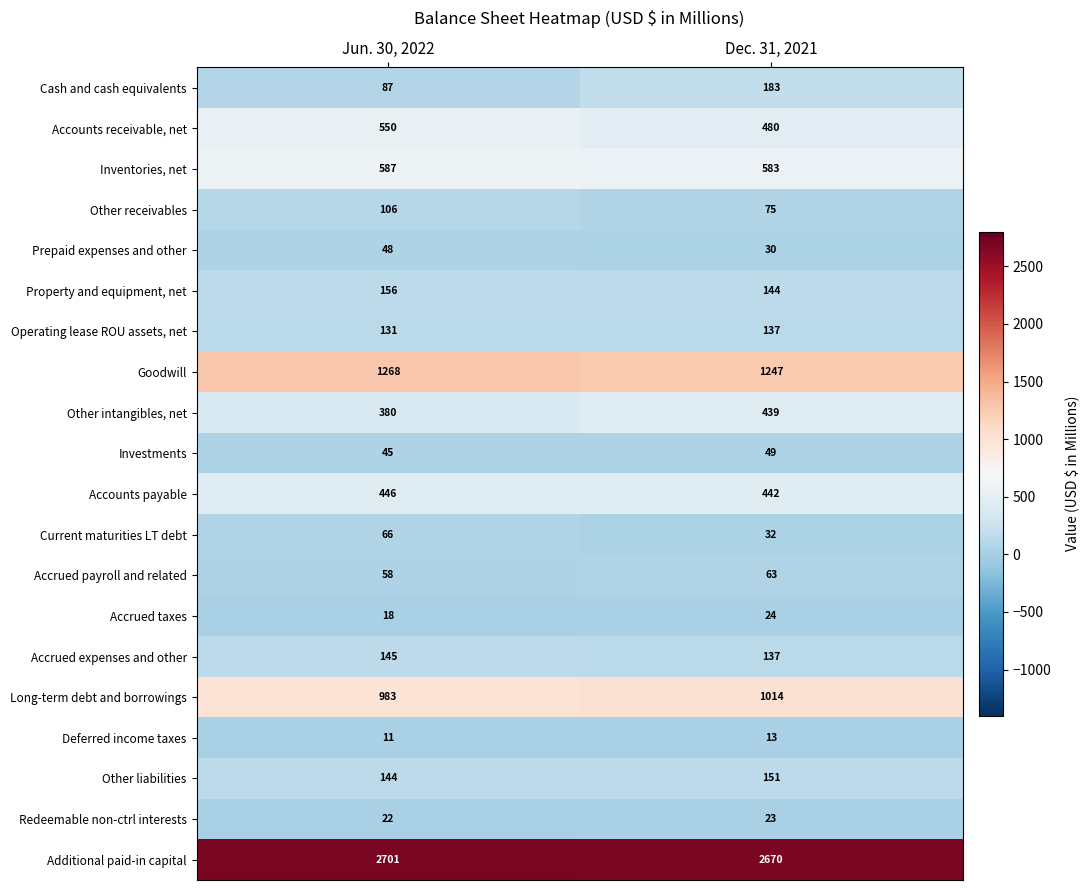

What is the approximate value of Accrued payroll and related at Jun. 30, 2022?

58